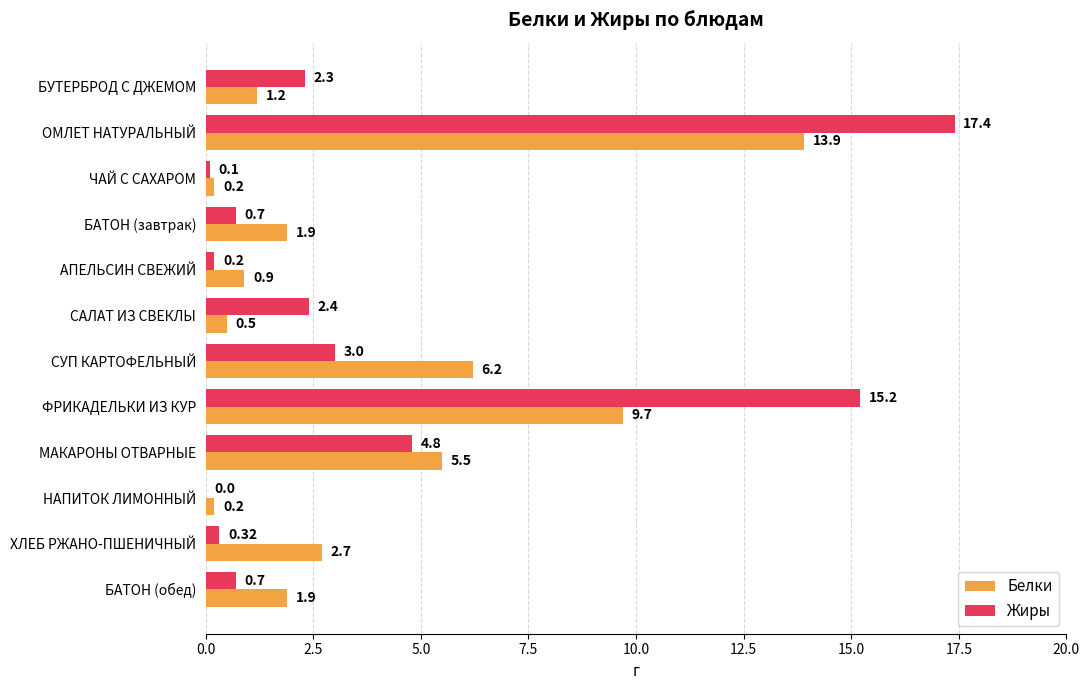

Where is Жиры nearest to the value 8?

МАКАРОНЫ ОТВАРНЫЕ